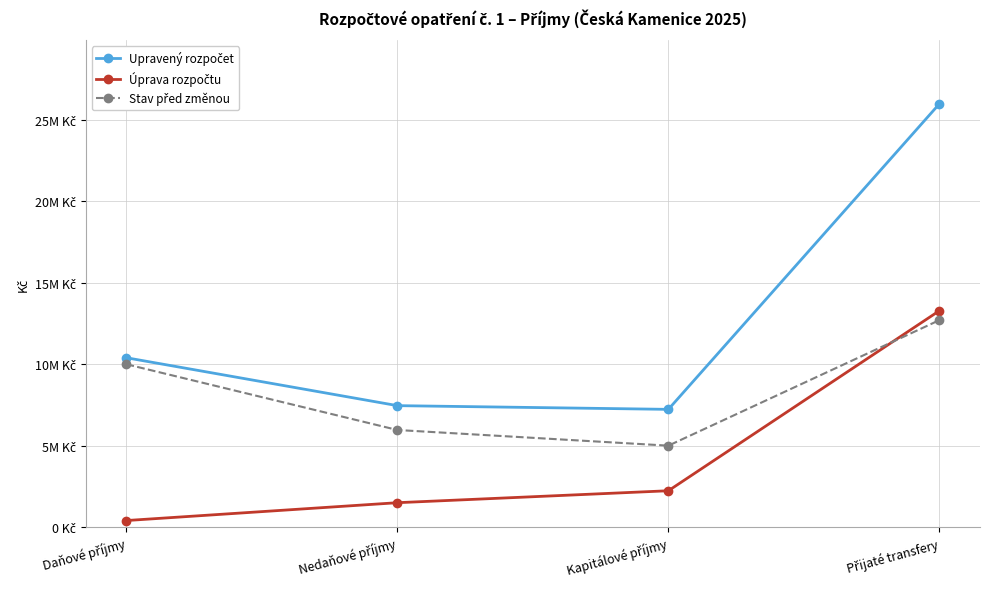

Is this an area chart (filled region under the line)?

No